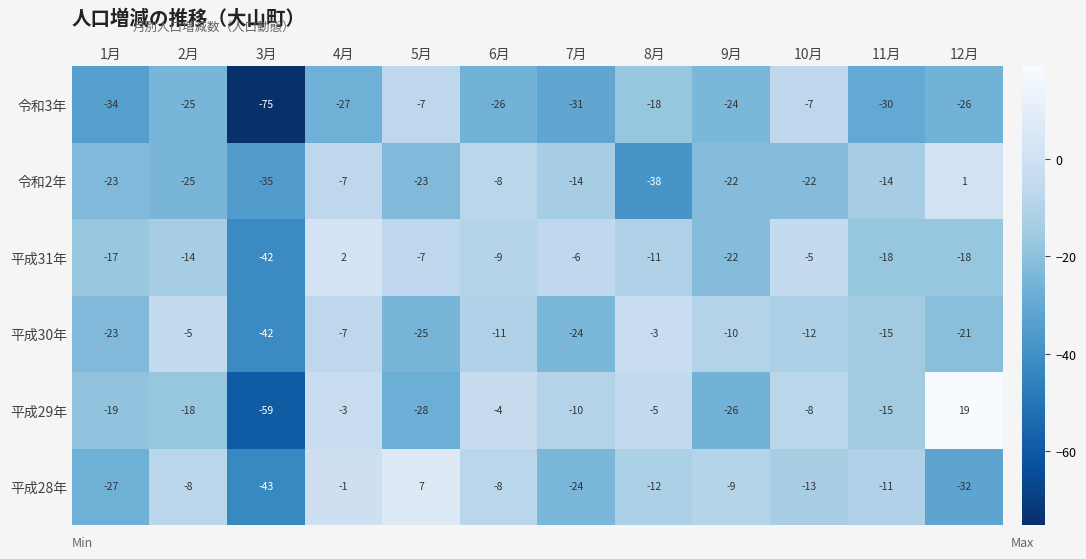

The value of 令和3年 at 10月 is -2. True or false?

False